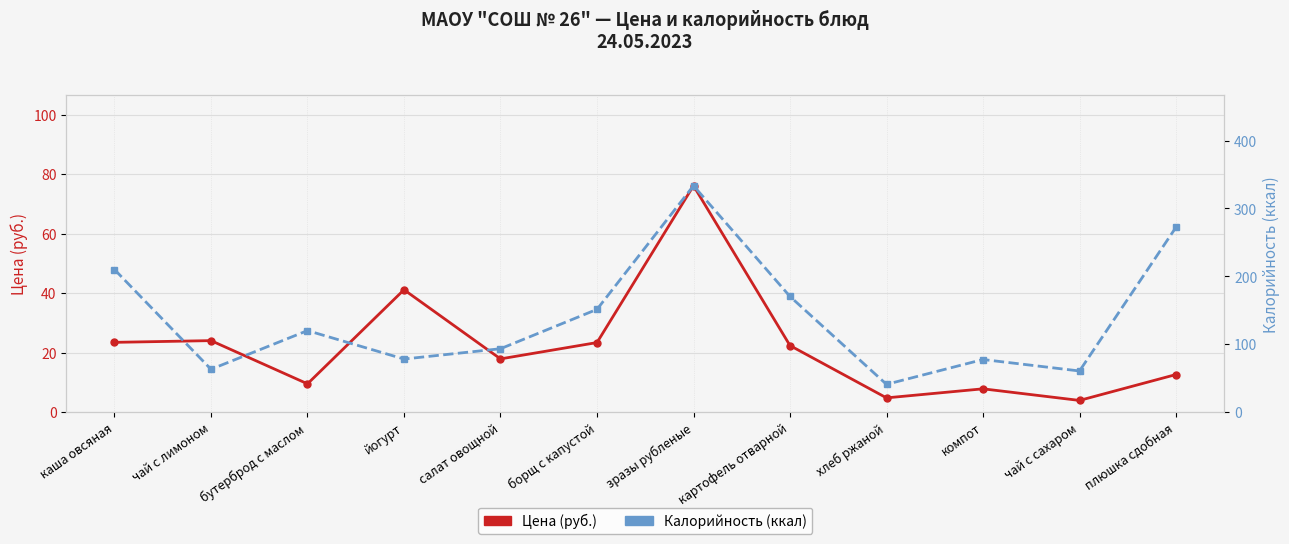

What is the value of the Цена (руб.) point at the 1st from the left?

23.4